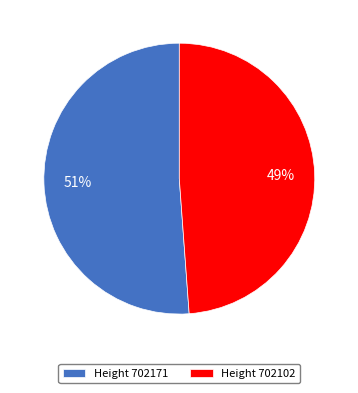

What percentage is the Height 702102 slice, to the nearest percent?

49%